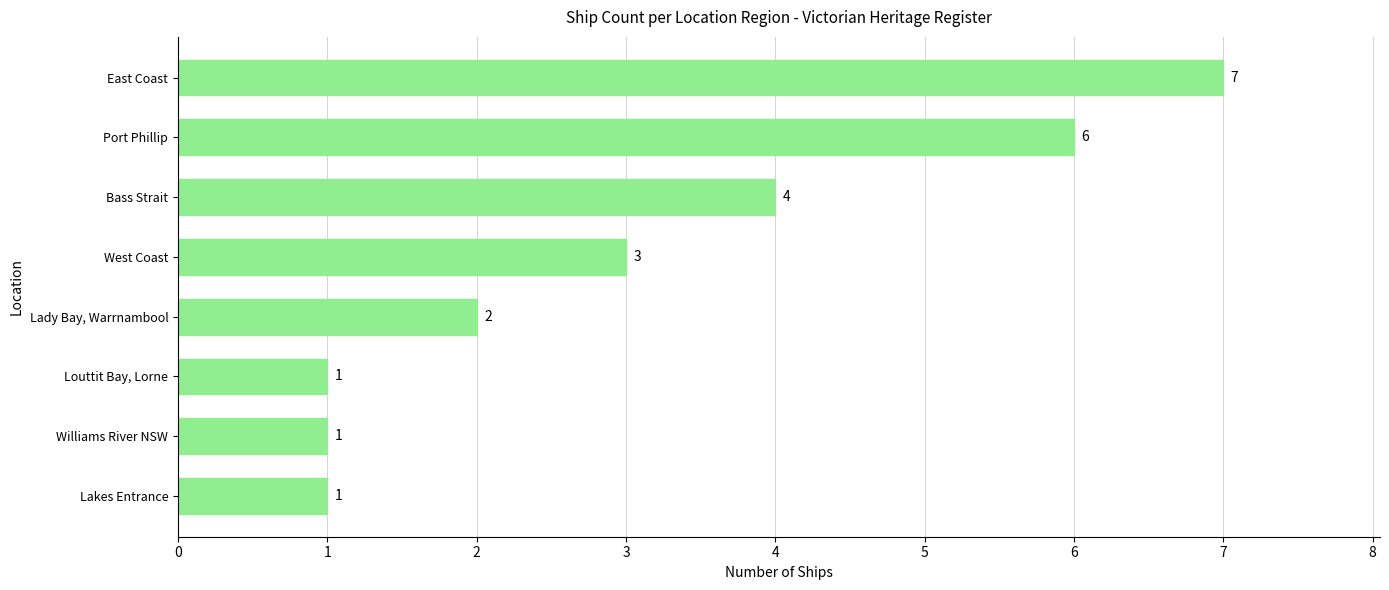

Is it true that the value at Louttit Bay, Lorne is 1?

True